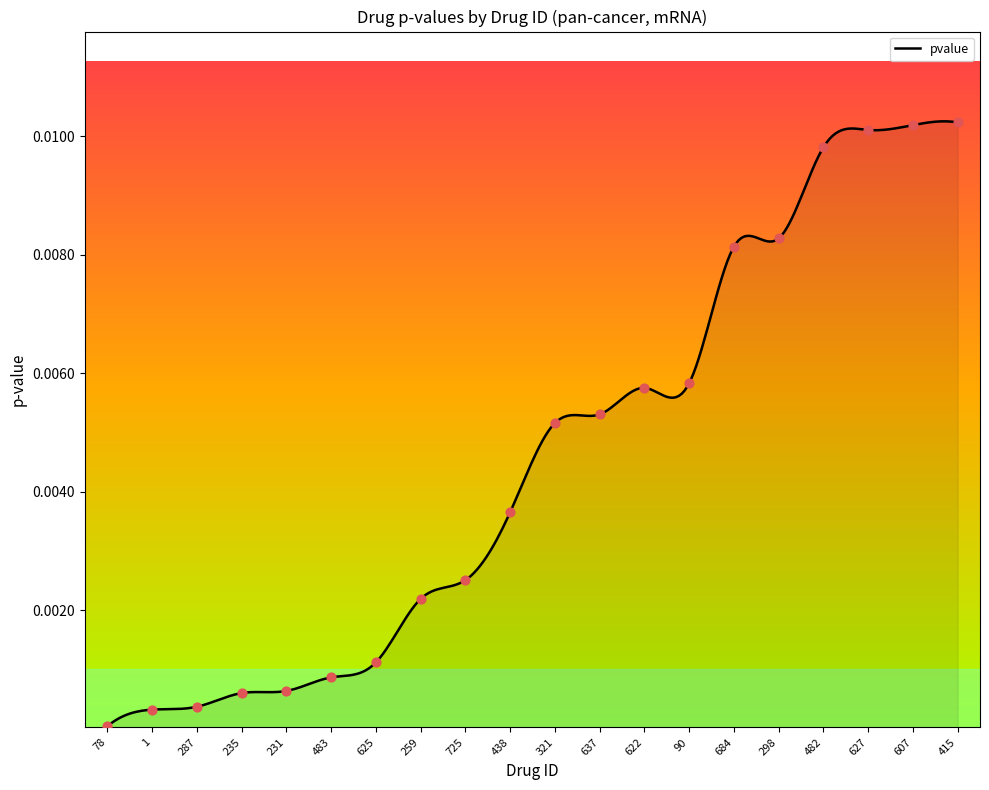

Which has a higher value, 287 or 235?

235